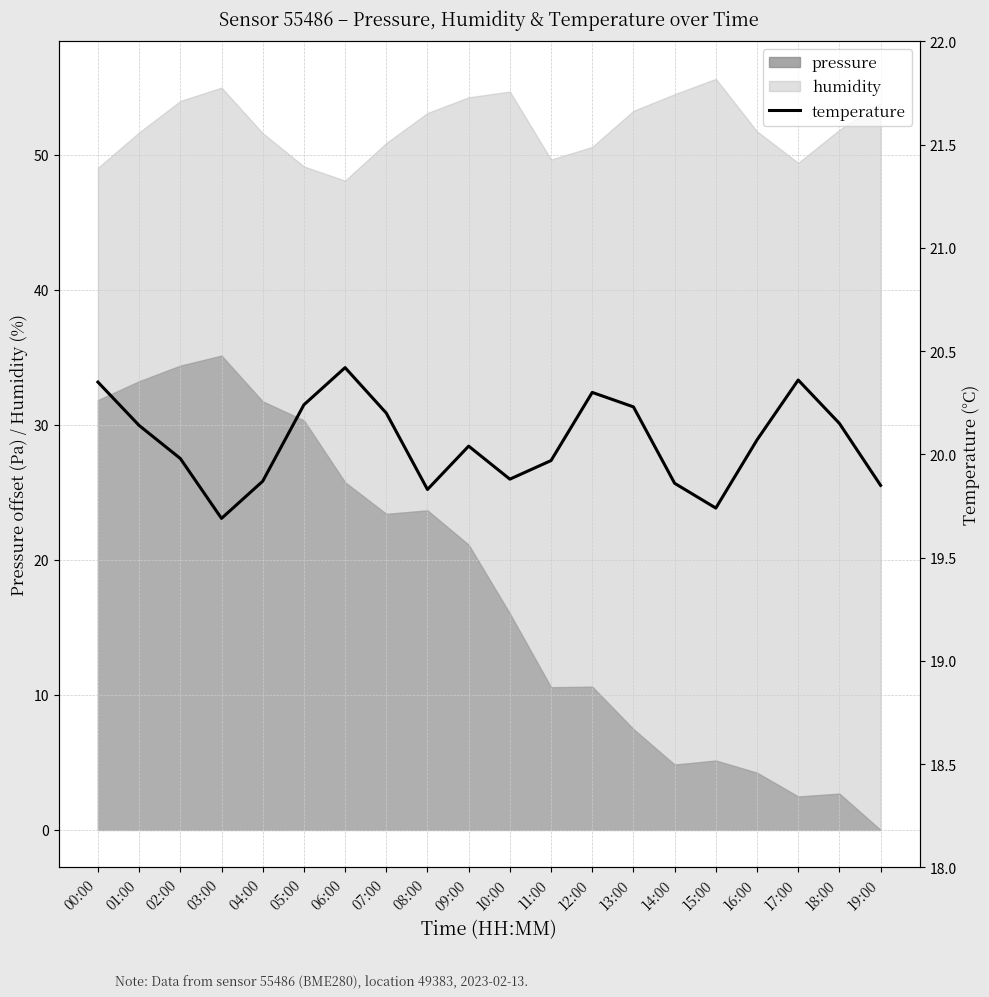

The chart shows a value of 31.2 at 01:00. True or false?

False